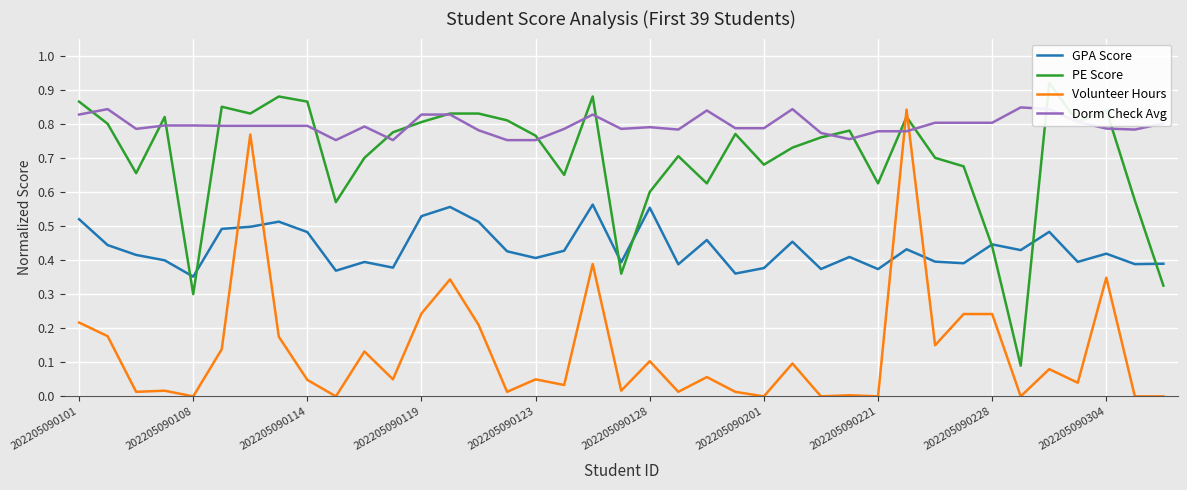

How many intersections are there between PE Score and Dorm Check Avg?

17